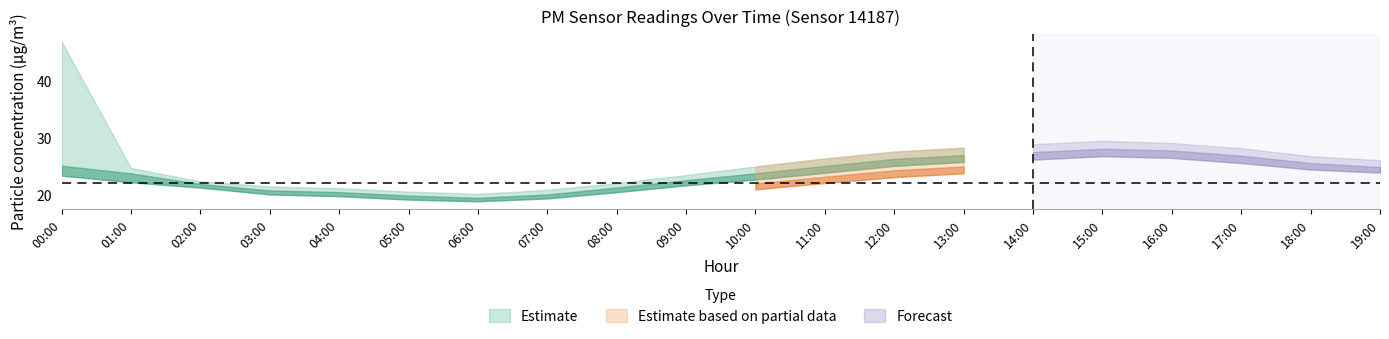

Does the chart have visible grid lines?

No